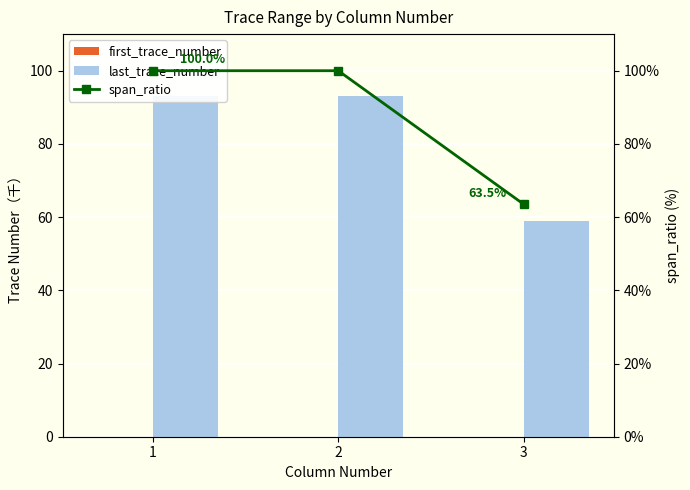

What is the sum of all span_ratio values?

263.5